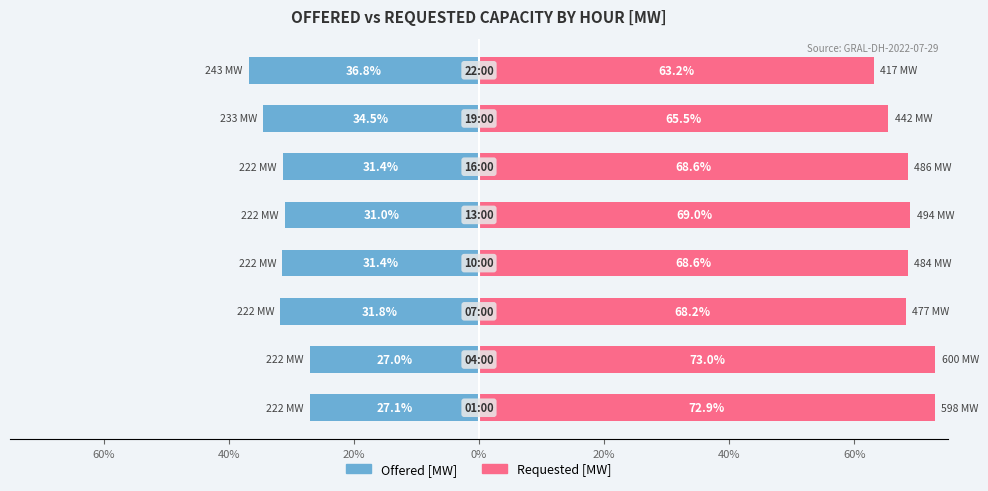

At how many categories does at least one series exceed -32?

8